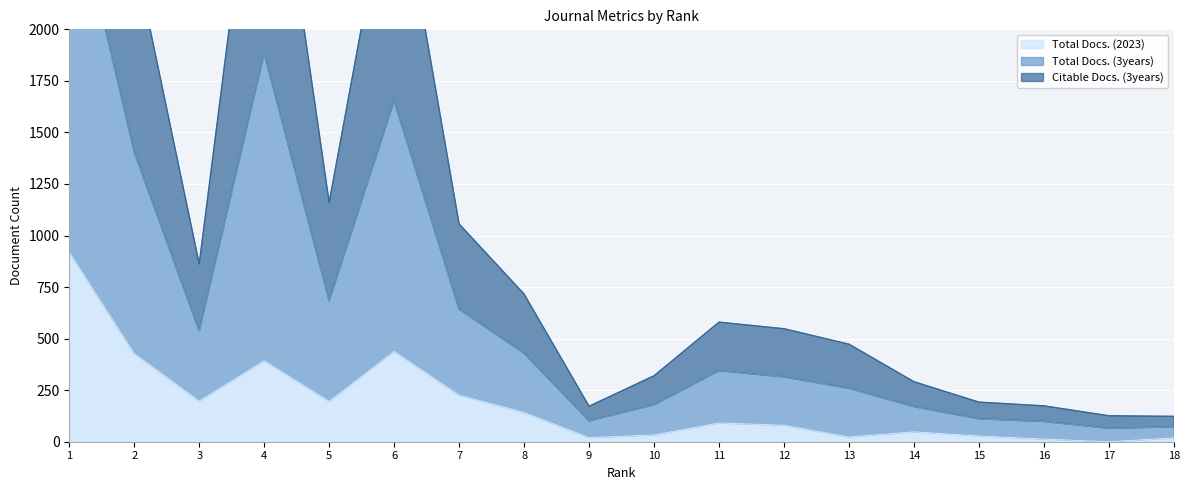

Between 9 and 4, which is larger?

4